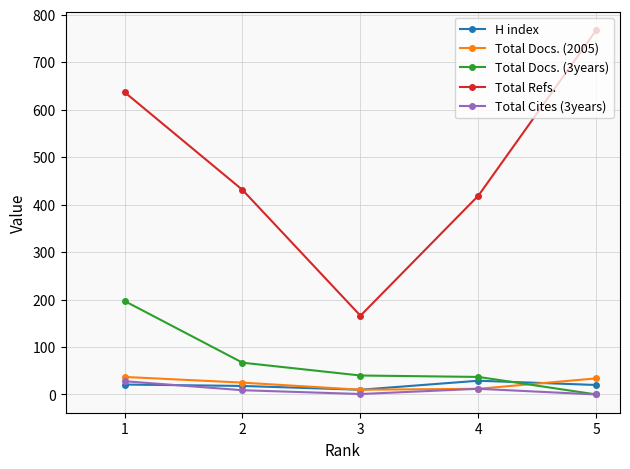

How many values in the Total Refs. series are below 431?

2